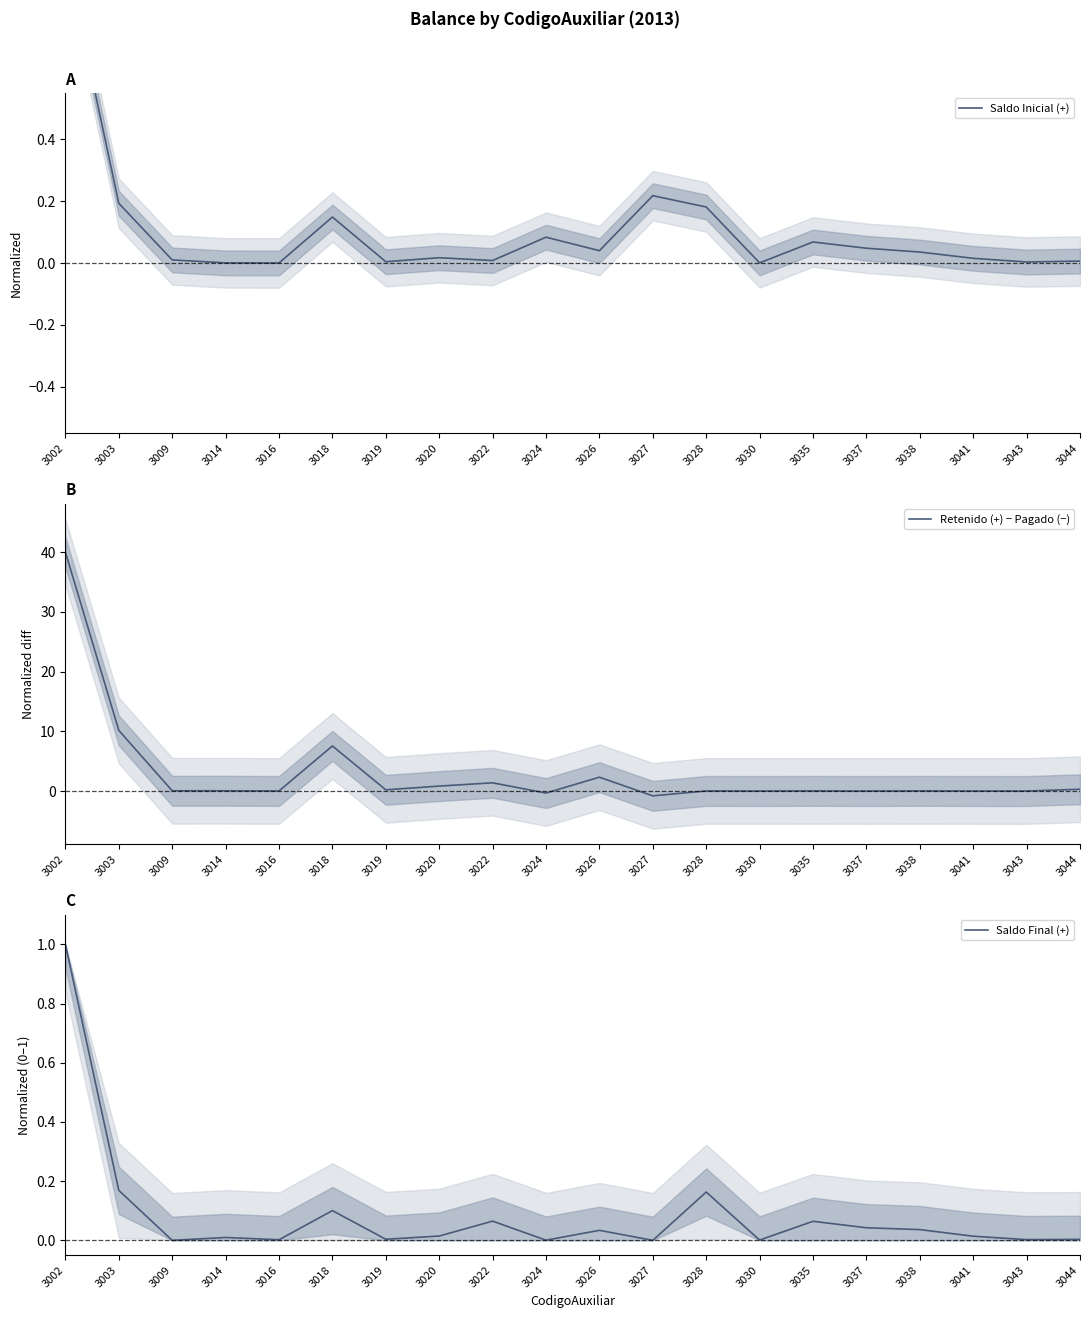

Which series has the largest total across all categories?

Retenido (+) − Pagado (−)